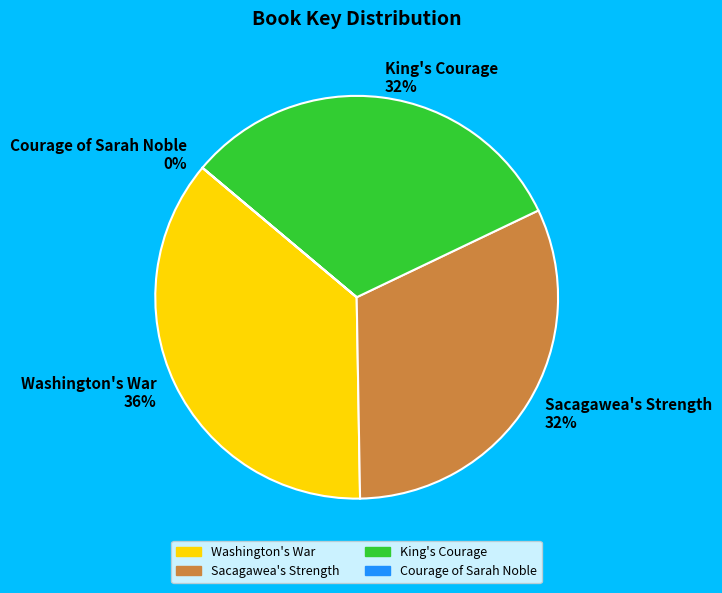

Combined, do Washington's War and King's Courage account for over 50%?

Yes